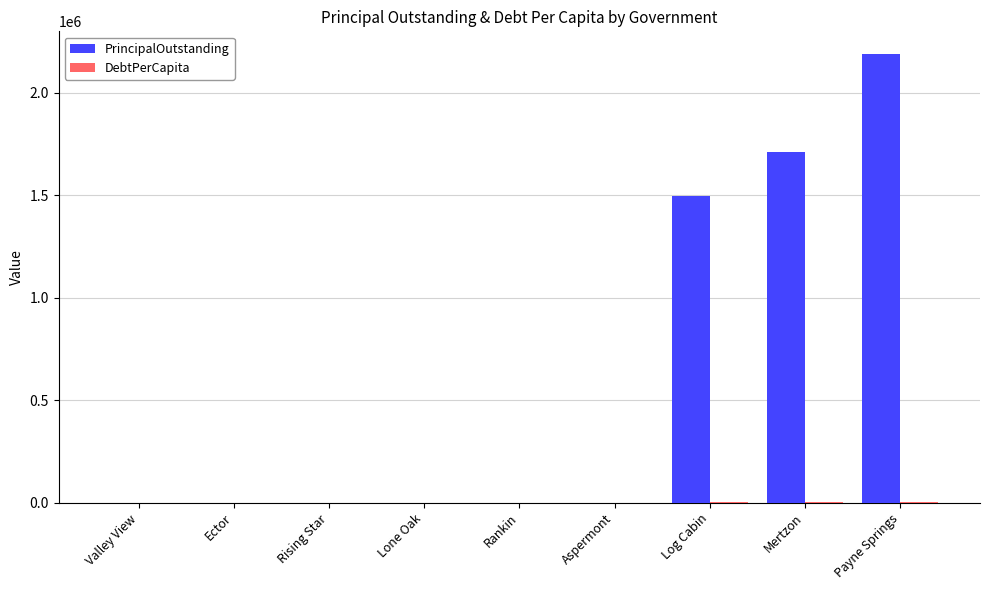

Is it true that PrincipalOutstanding equals 409714.3 at Log Cabin?

False